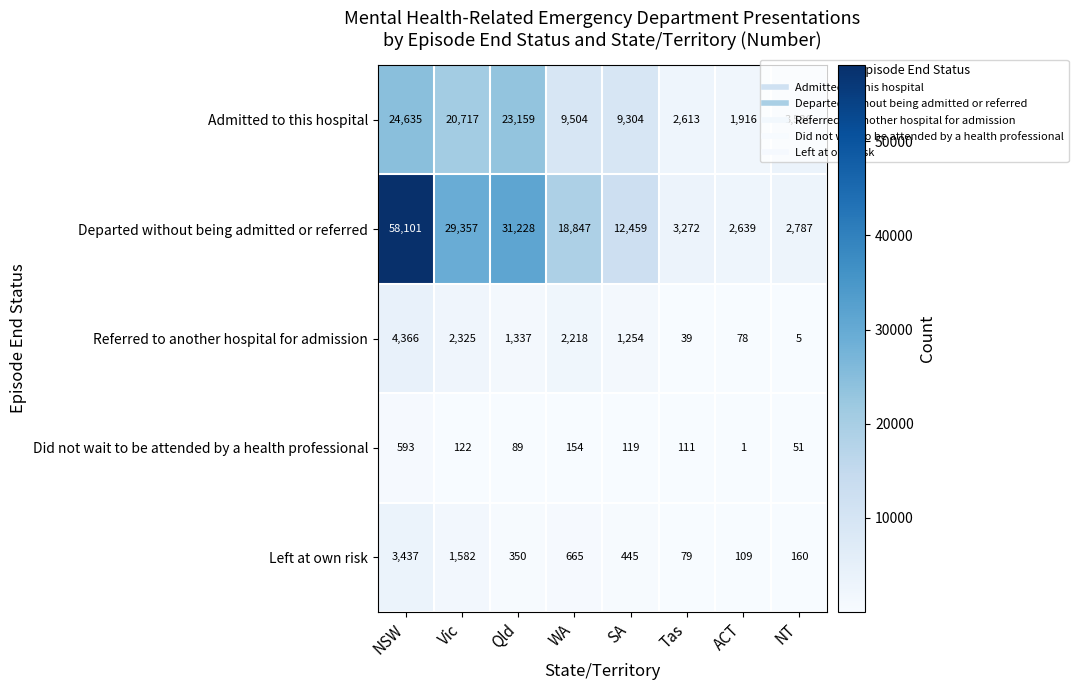

What is the difference between the maximum and minimum values in the Left at own risk series?

3358